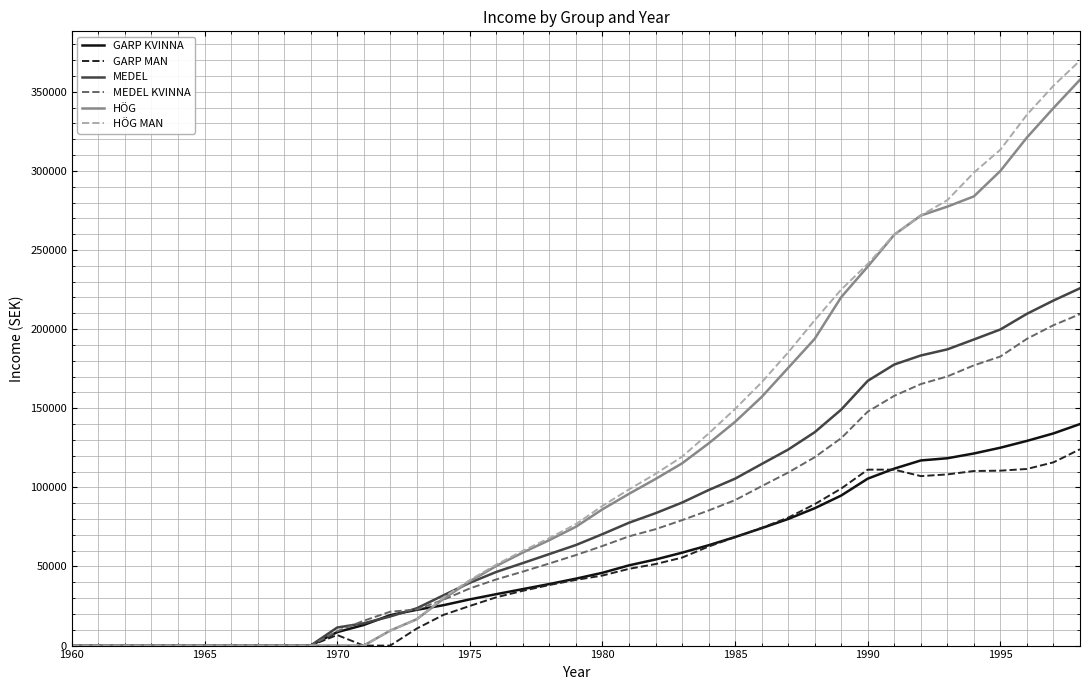

What is the greatest value displayed?

369700.0